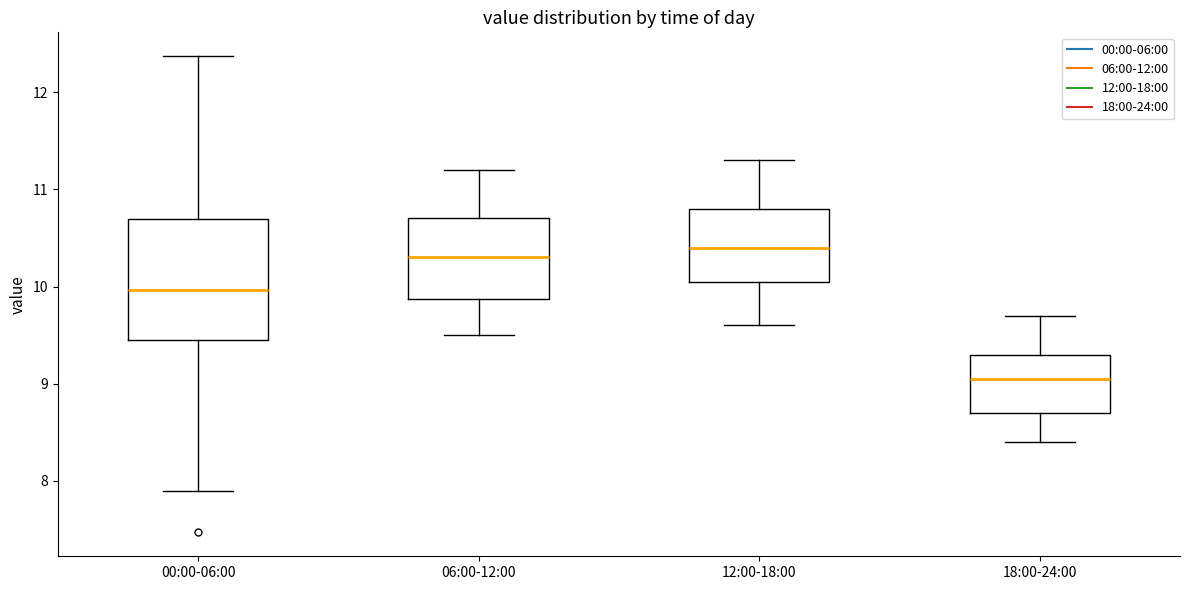

Which box's median line is the lowest?

18:00-24:00